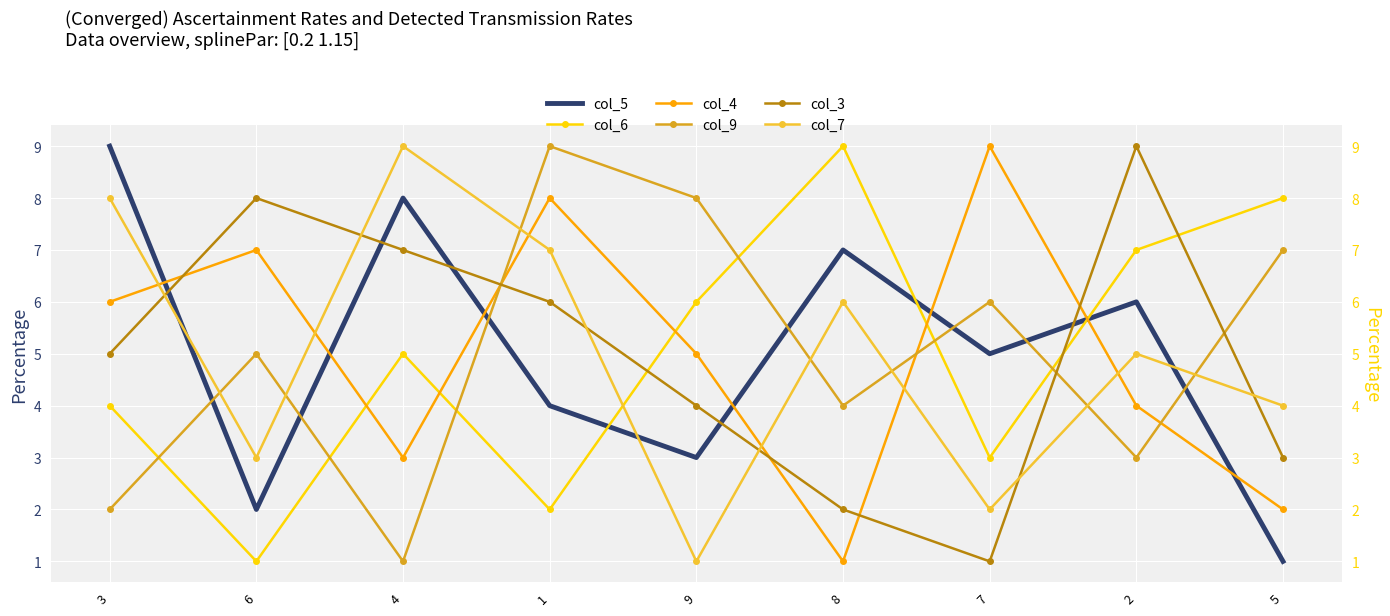

True or false: col_3 and col_9 cross at least once.

True